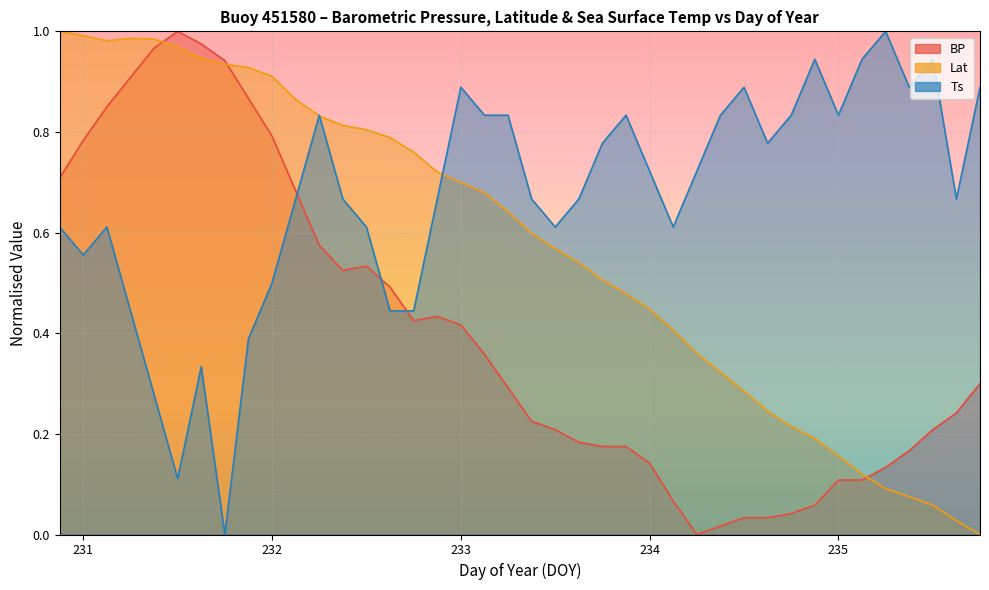

What is the label of the 14th point from the right?

234.125